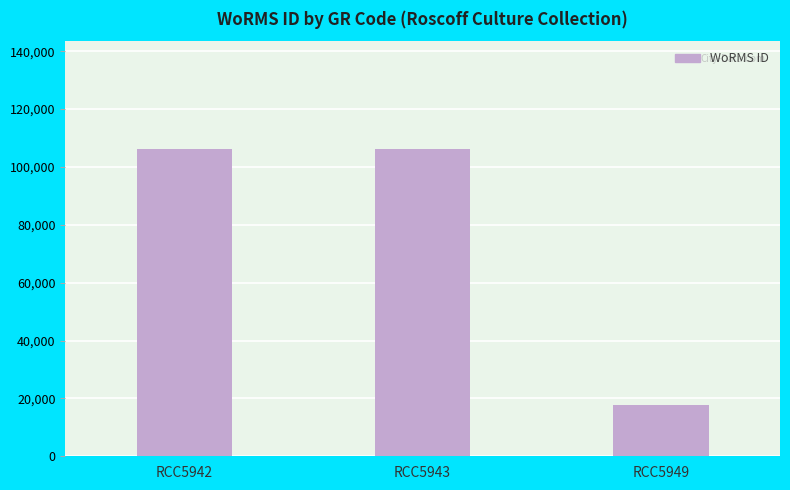

What is the approximate value at RCC5949?

17641